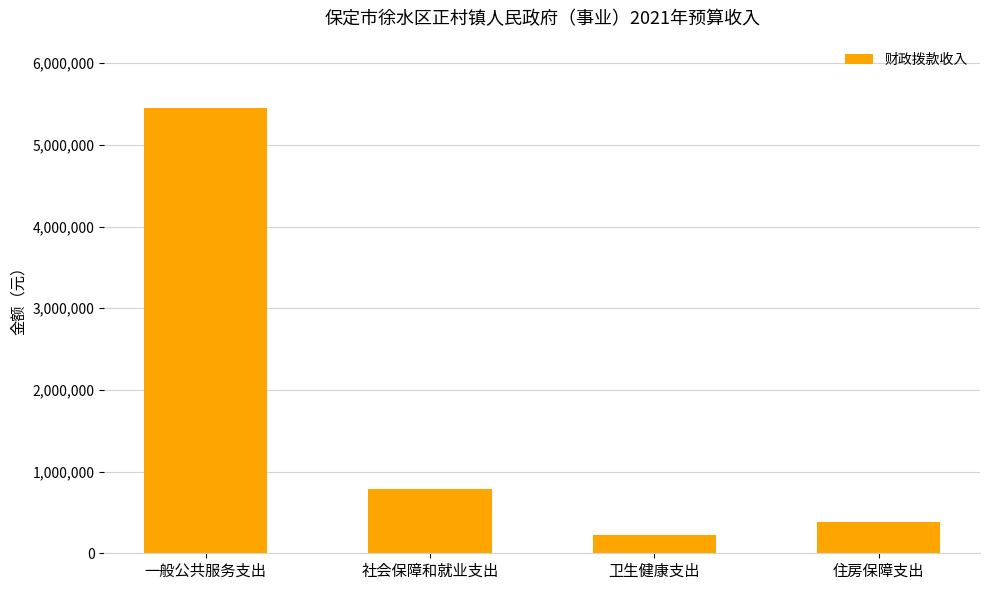

Is it true that the value at 卫生健康支出 is 219000?

True